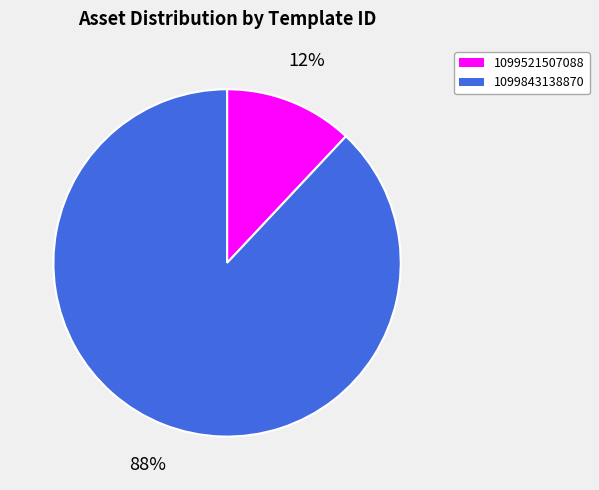

Does 1099521507088 represent more than half of the total?

No